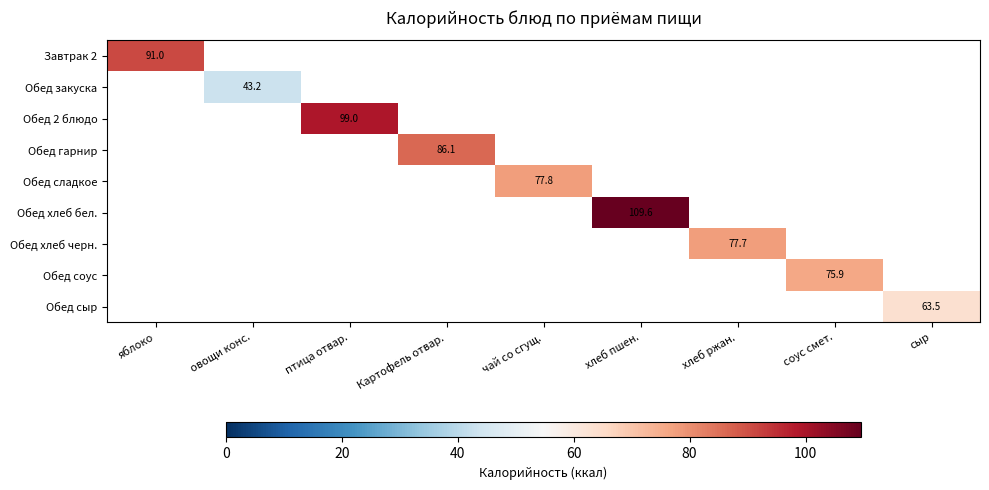

What is the maximum value shown in the chart?

109.6